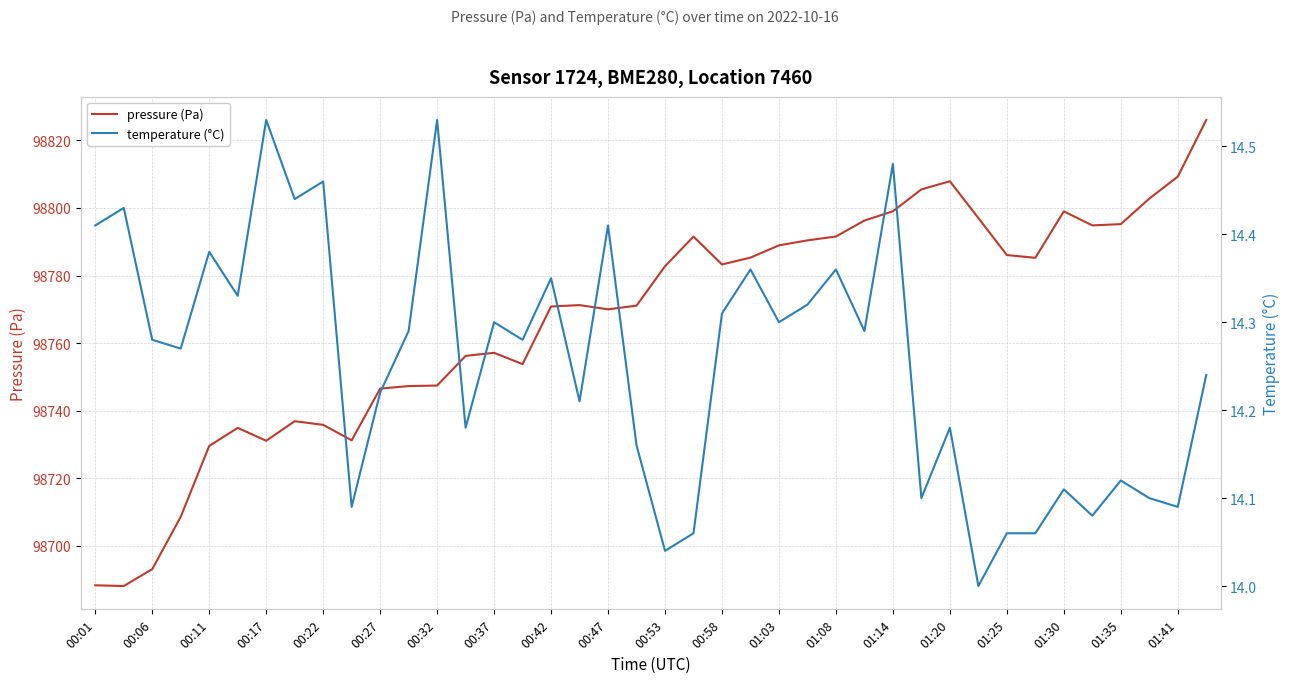

How many categories are shown in the chart?

40